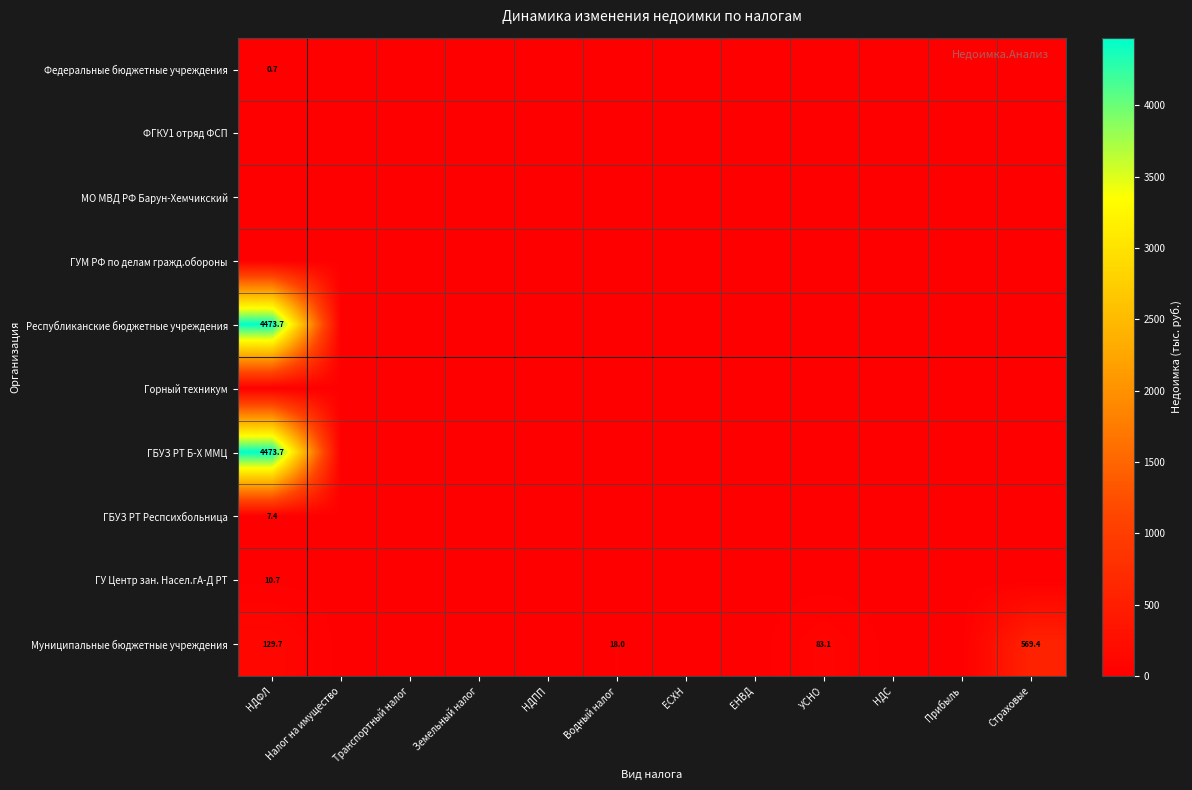

What is the sum of all Федеральные бюджетные учреждения values?

0.7